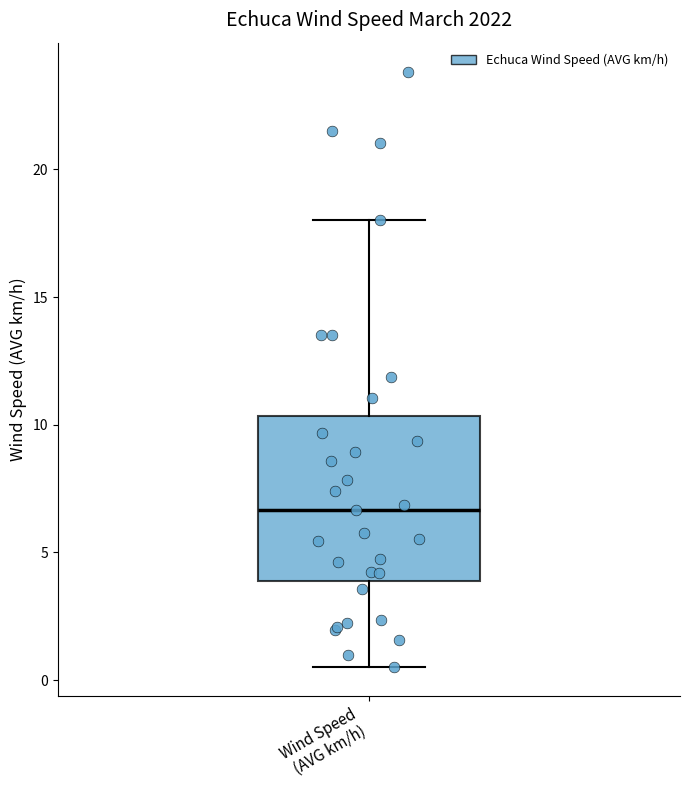

Where is the upper edge of the box for Wind Speed (AVG km/h) on the y-axis? The values are not printed on the chart, so give them approximately, as read against the axis.

10.5